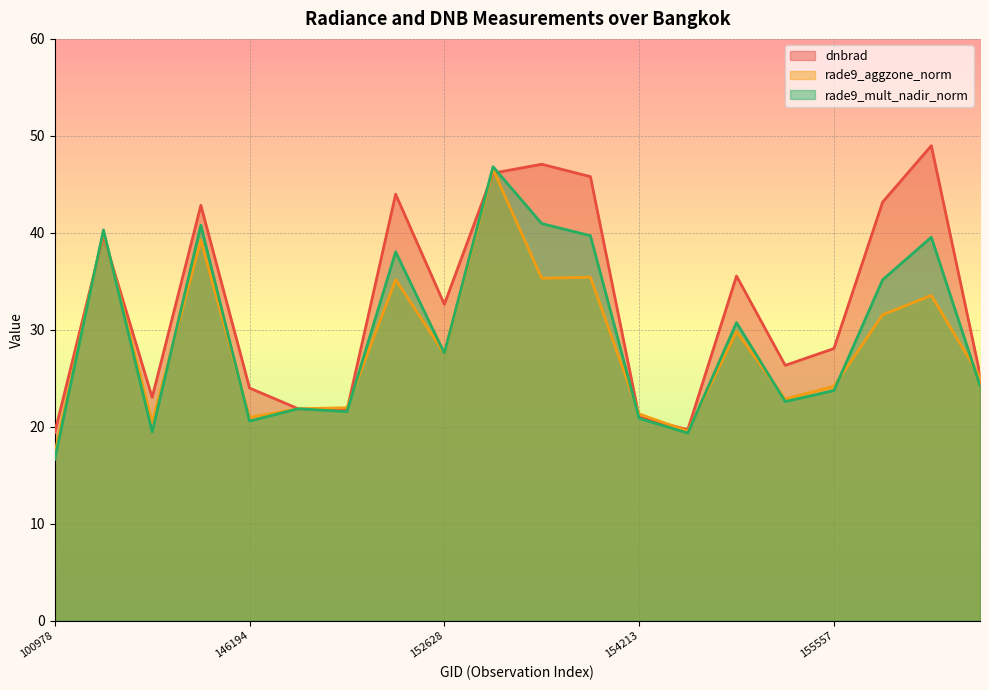

How many values in the dnbrad series are below 32?

10